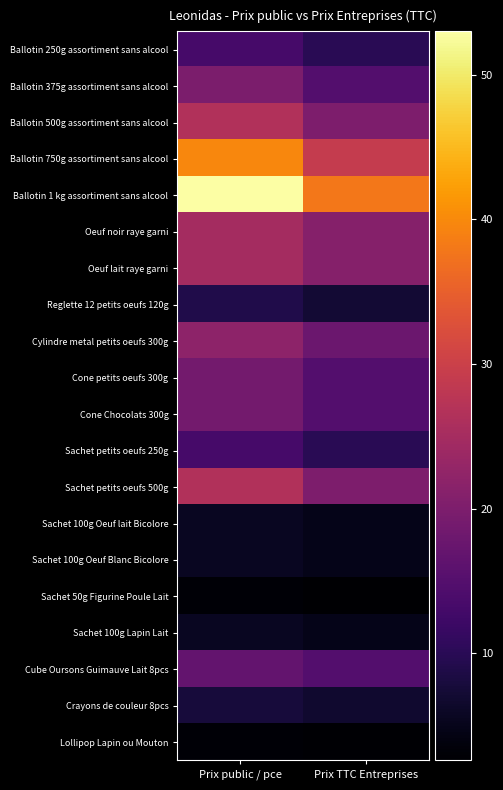

At Prix public / pce, list the series in order from largest to smallest.

Ballotin 1 kg assortiment sans alcool, Ballotin 750g assortiment sans alcool, Ballotin 500g assortiment sans alcool, Sachet petits oeufs 500g, Oeuf noir raye garni, Oeuf lait raye garni, Cylindre metal petits oeufs 300g, Ballotin 375g assortiment sans alcool, Cone petits oeufs 300g, Cone Chocolats 300g, Cube Oursons Guimauve Lait 8pcs, Ballotin 250g assortiment sans alcool, Sachet petits oeufs 250g, Reglette 12 petits oeufs 120g, Crayons de couleur 8pcs, Sachet 100g Oeuf lait Bicolore, Sachet 100g Oeuf Blanc Bicolore, Sachet 100g Lapin Lait, Sachet 50g Figurine Poule Lait, Lollipop Lapin ou Mouton